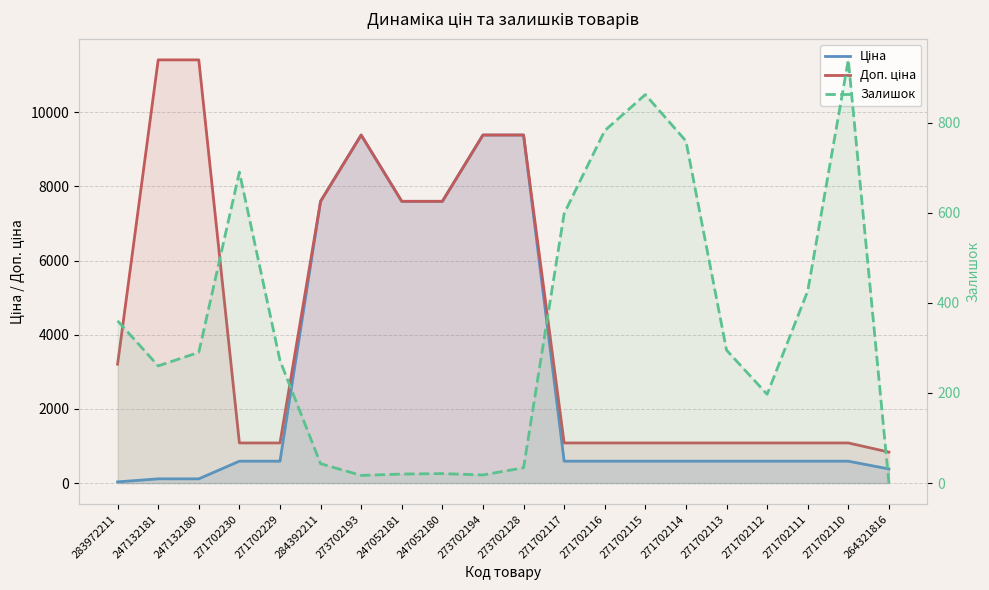

Rank the series at 273702128 from highest to lowest value.

Ціна, Доп. ціна, Залишок